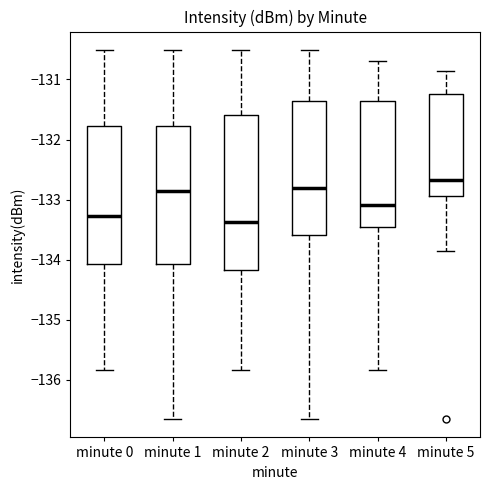

Where is the lower edge of the box for minute 3 on the y-axis? The values are not printed on the chart, so give them approximately, as read against the axis.

-133.6